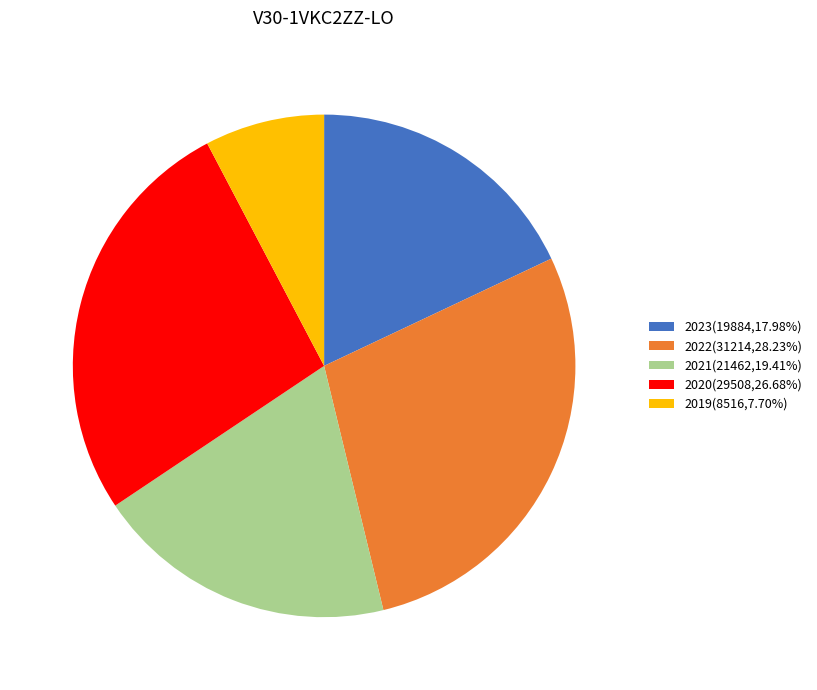

What is the ratio of the value at 2023(19884,17.98%) to the value at 2019(8516,7.70%)?

2.3